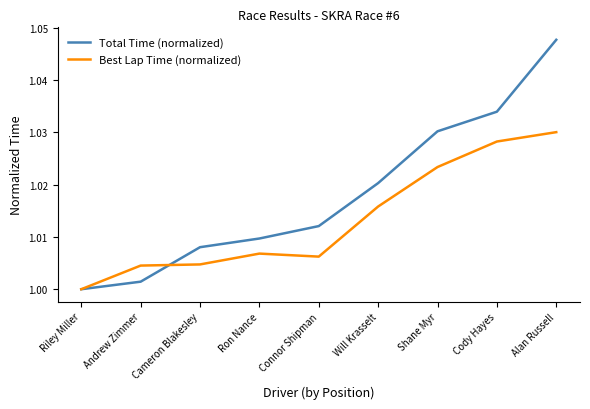

Which series has the largest range (max minus min)?

Total Time (normalized)